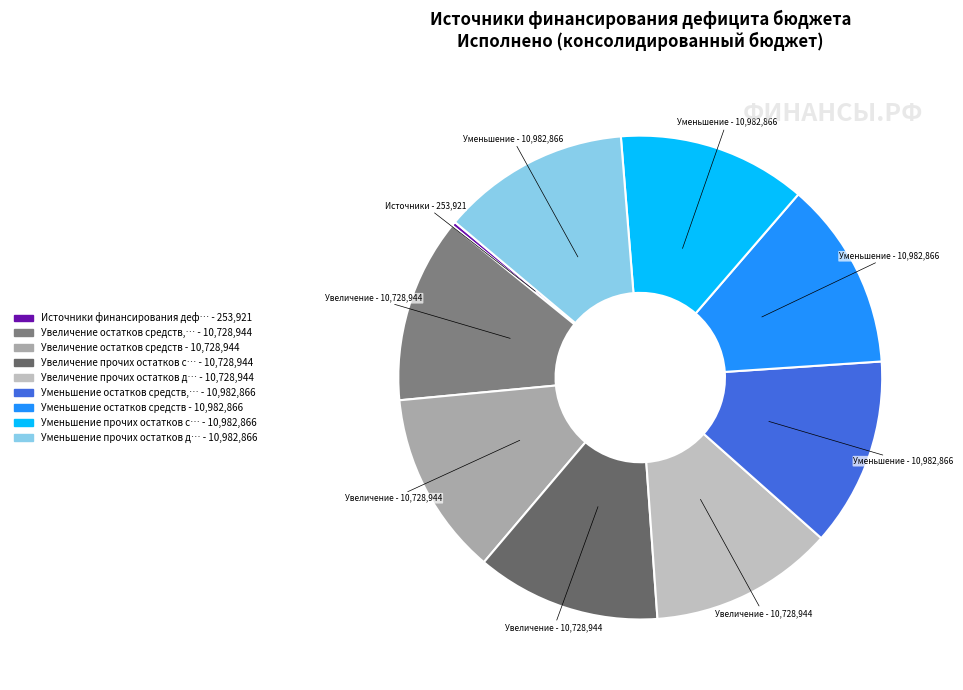

Is there any slice that represents more than half of the pie?

No